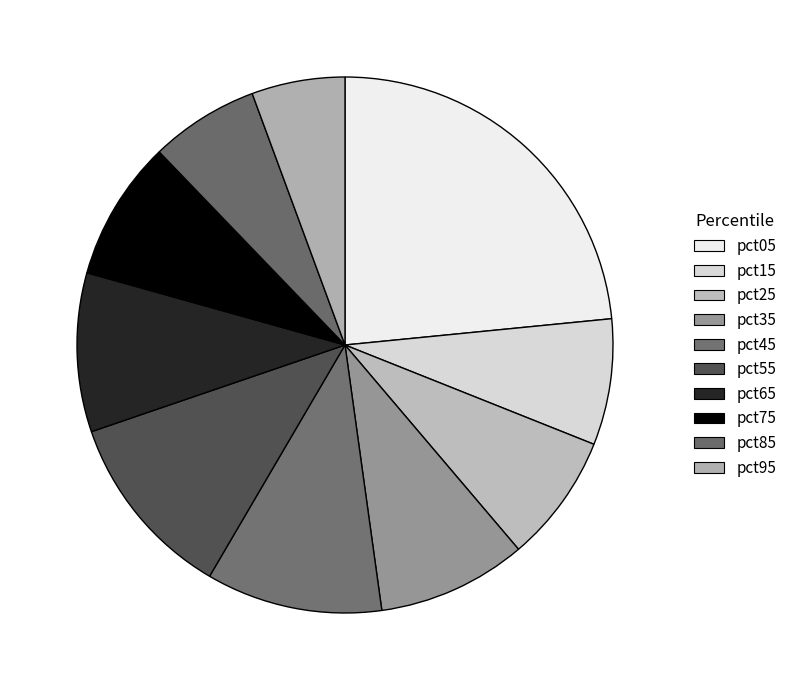

Is it true that pct95 is 1% of the pie?

False